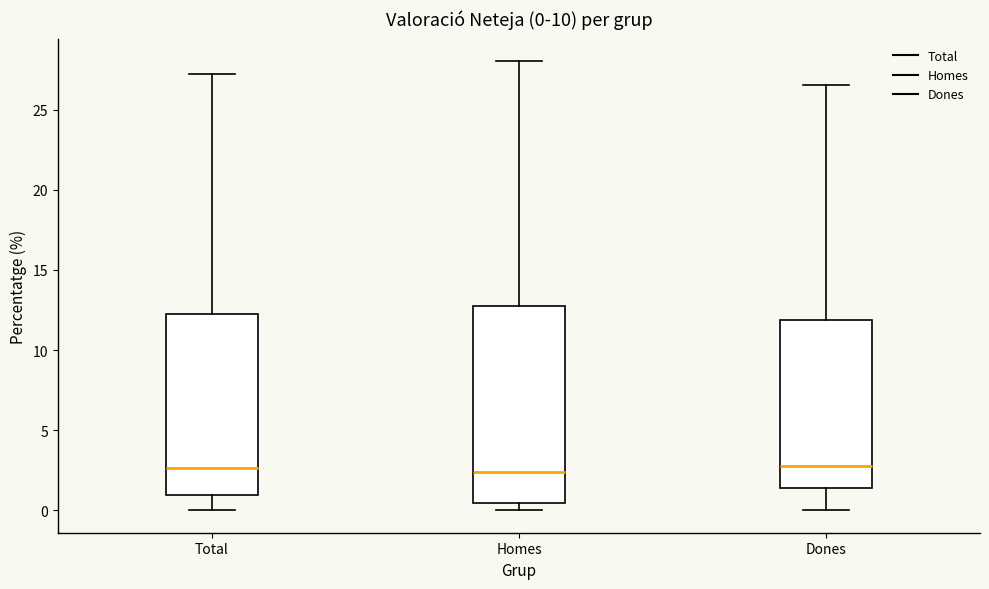

Comparing the boxes themselves (not the whiskers), which one is the tallest?

Homes